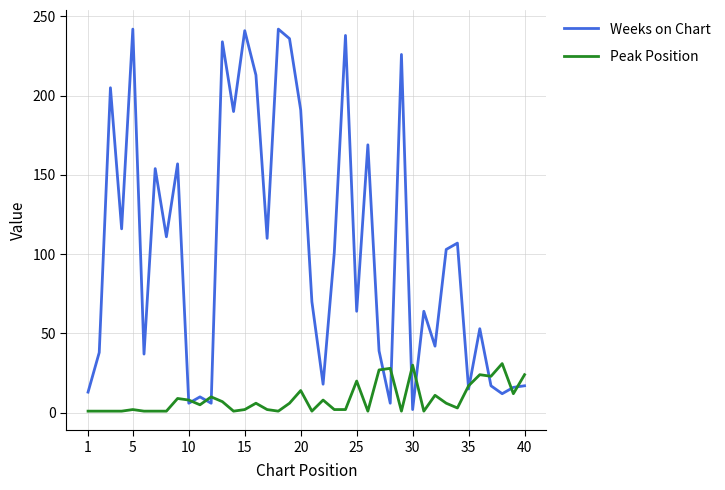

Which series has the widest spread of values?

Weeks on Chart